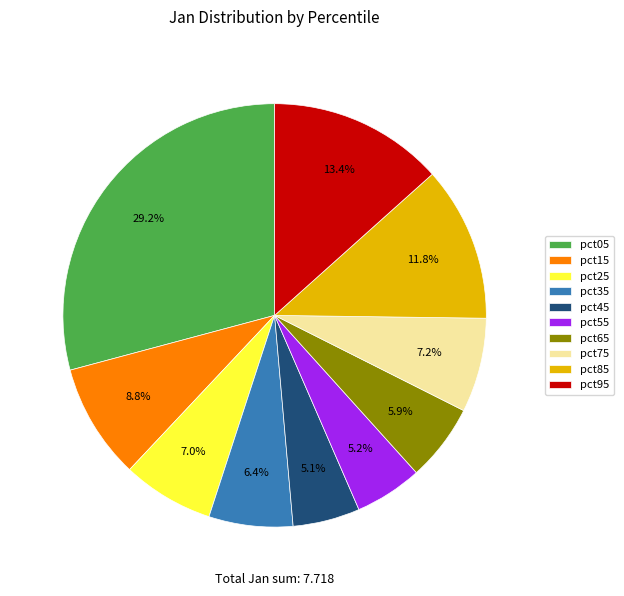

True or false: pct65 accounts for 15% of the total.

False